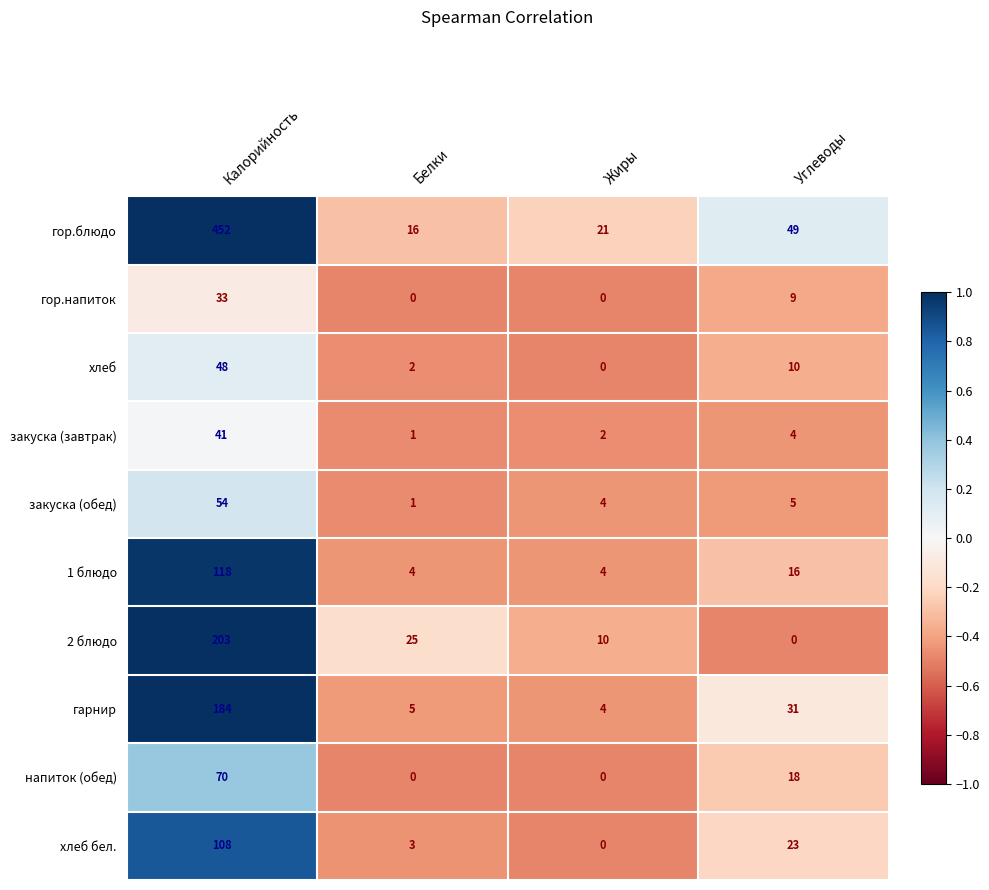

How many data points in хлеб are less than 10?

2